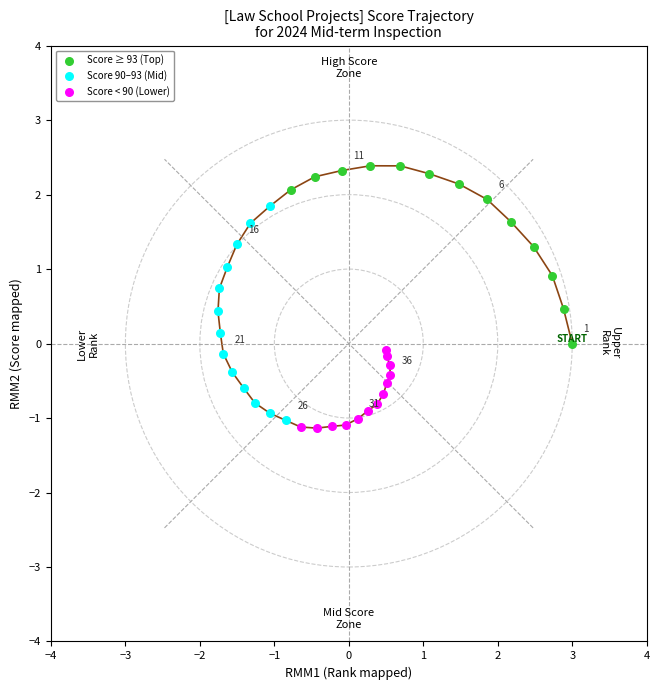

Which series has the widest spread of Y values?

Score 90–93 (Mid)